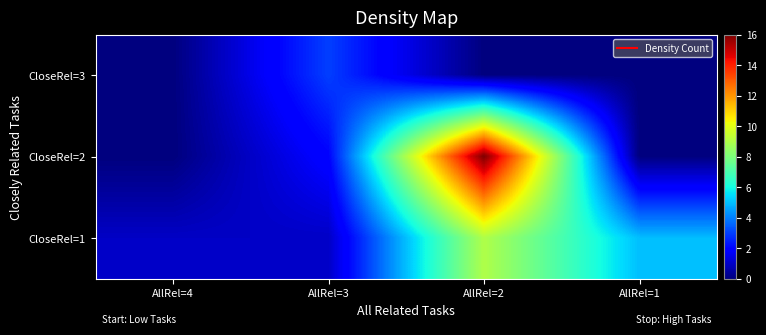

What is the difference between the highest and lowest values at AllRel=1?

5